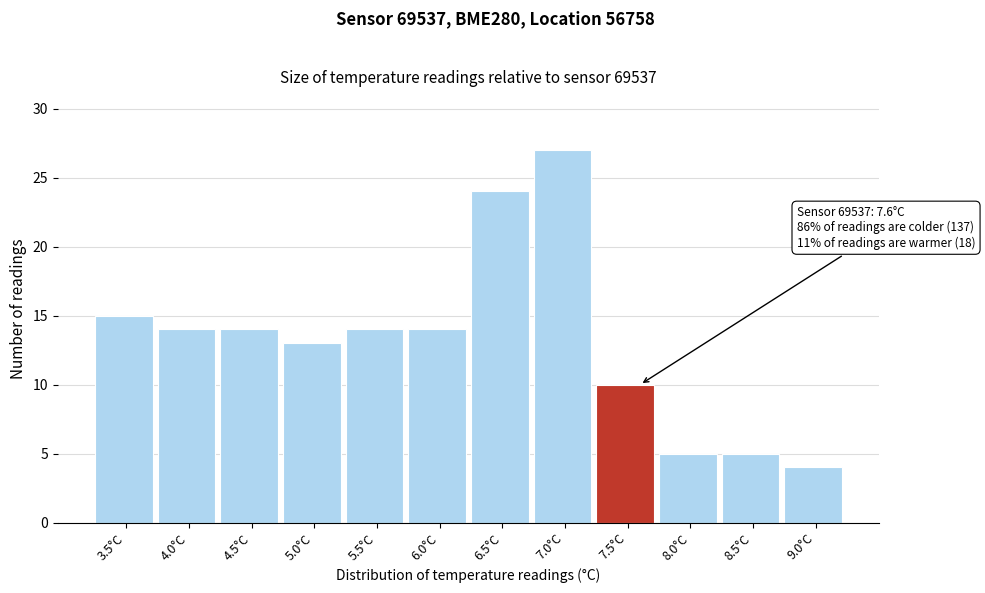

Reading right to left, extract all data points from this chart.

4	5	5	10	27	24	14	14	13	14	14	15